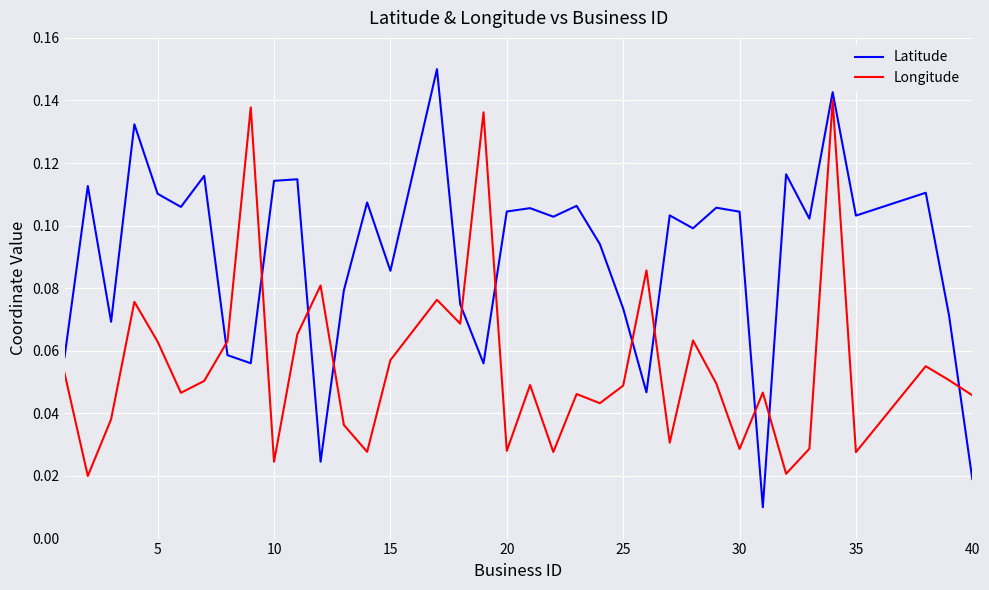

Which series has the widest spread of values?

Latitude